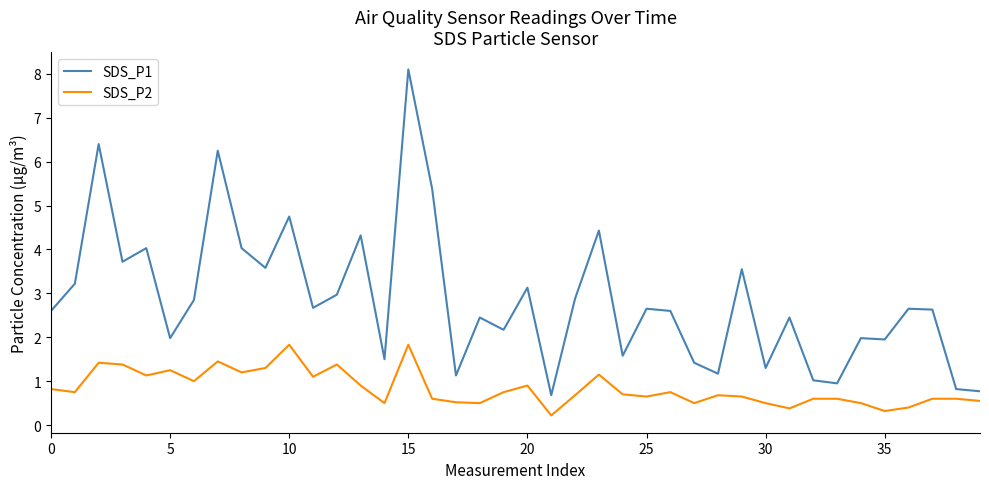

Which series has the widest spread of values?

SDS_P1